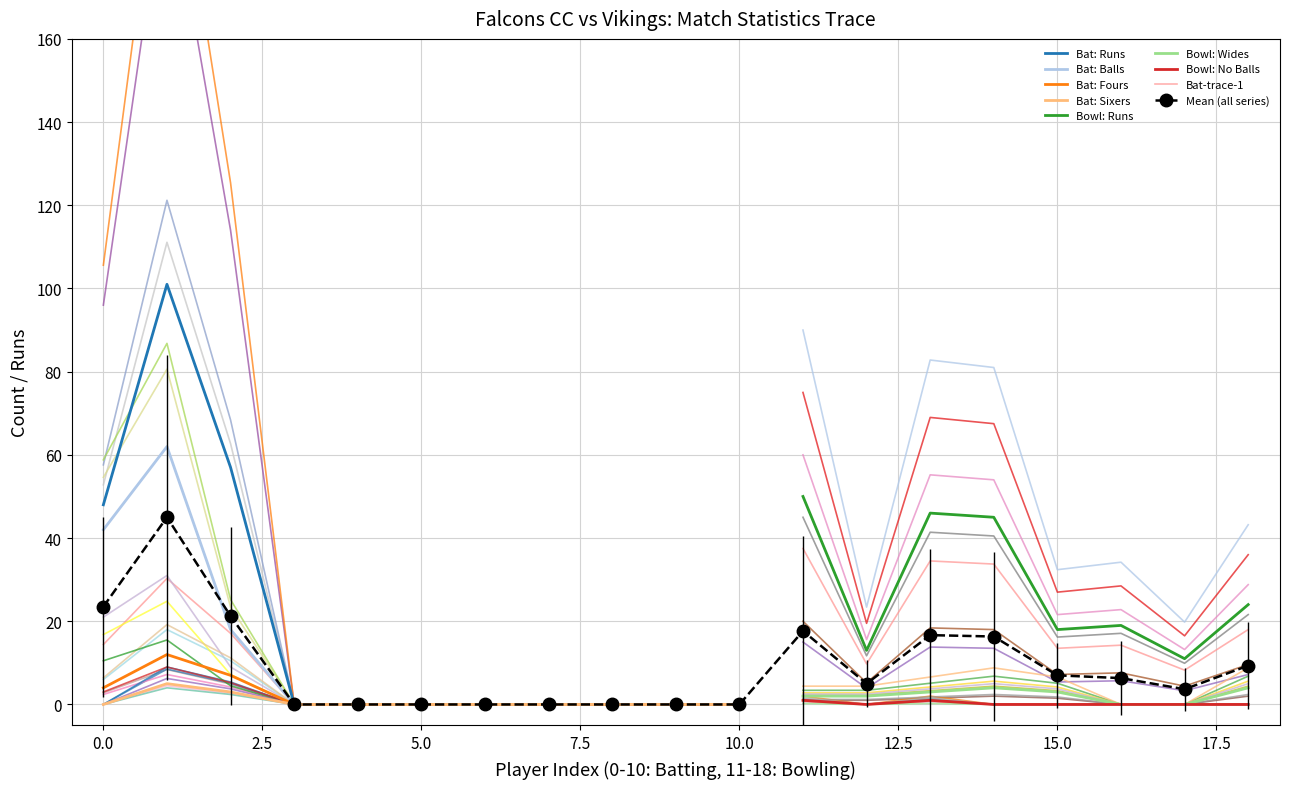

How many values in the Sixers series exceed 0?

2